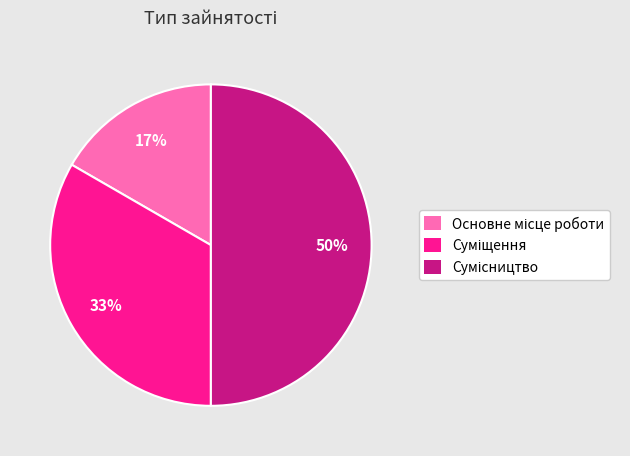

To the nearest percent, what is the difference between the largest and smallest slice percentages?

33%